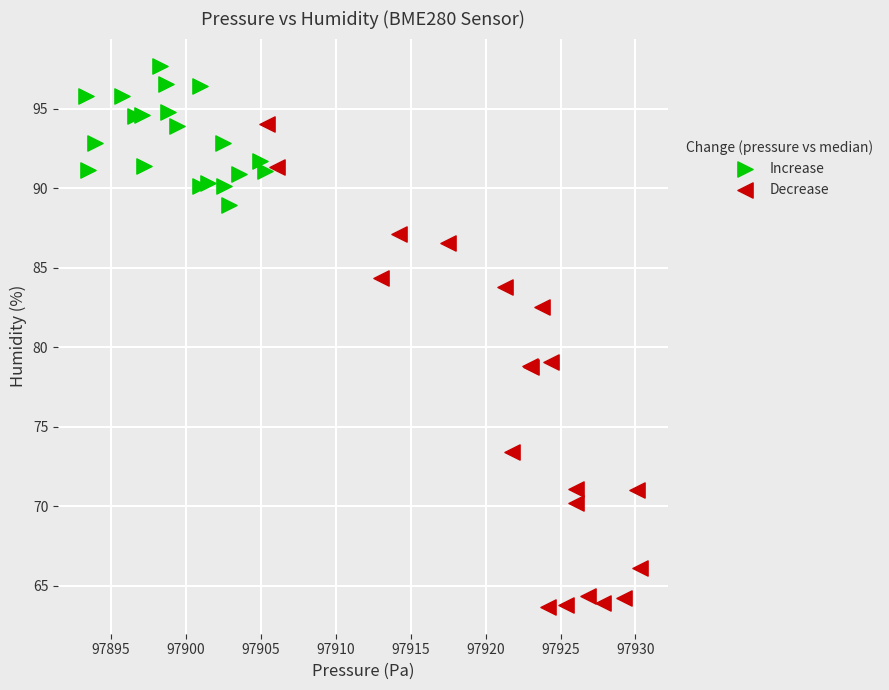

Which series has the widest spread of Y values?

Decrease